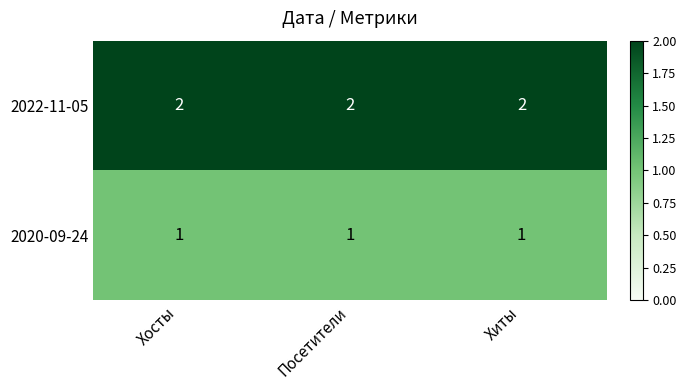

What is the sum of the 2022-11-05 values at Хиты and Хосты?

4